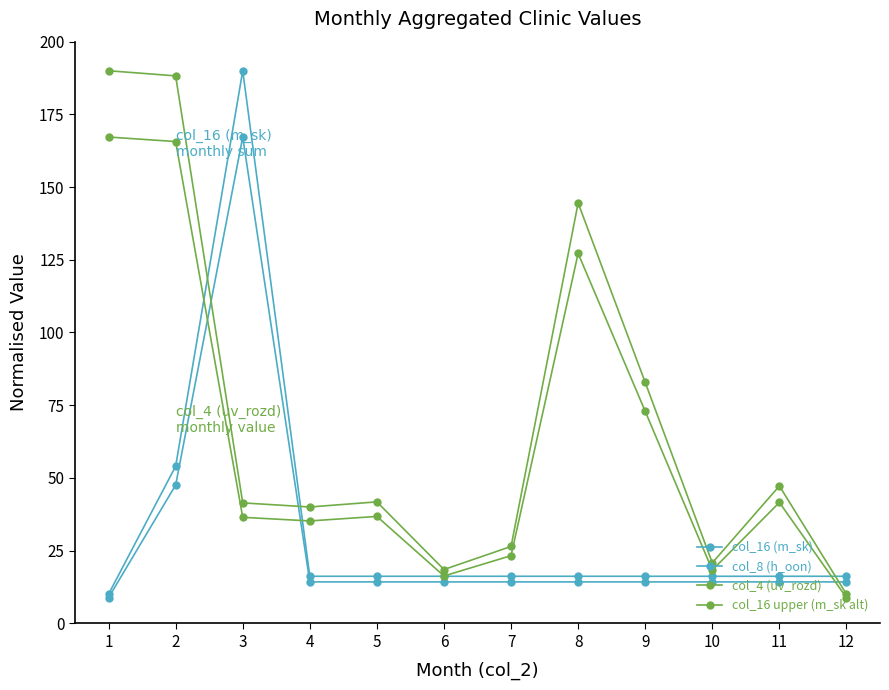

Does the chart have visible grid lines?

No